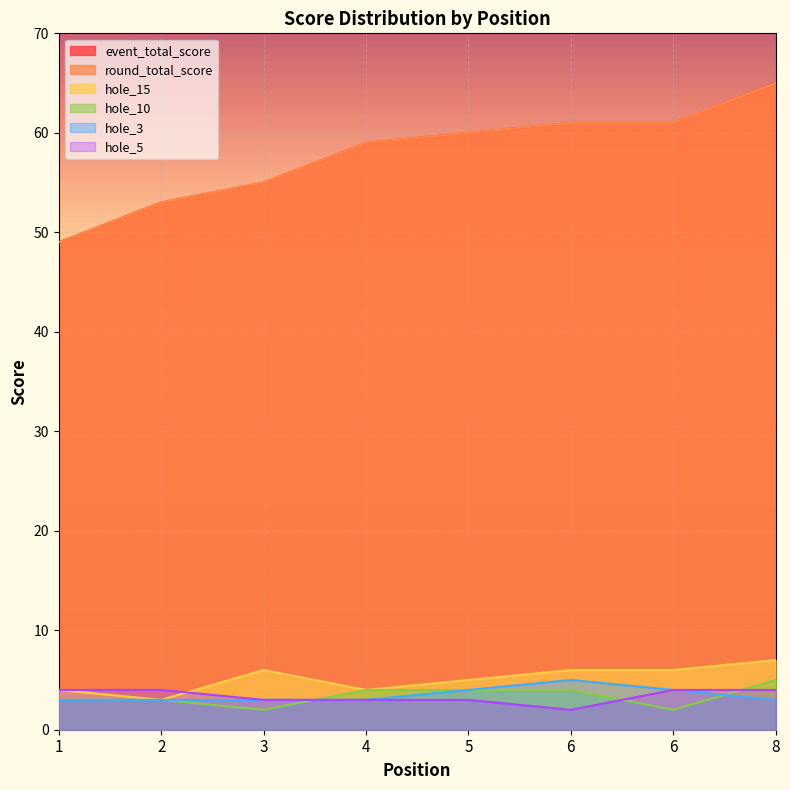

Which category has the highest value in the hole_15 series?

8